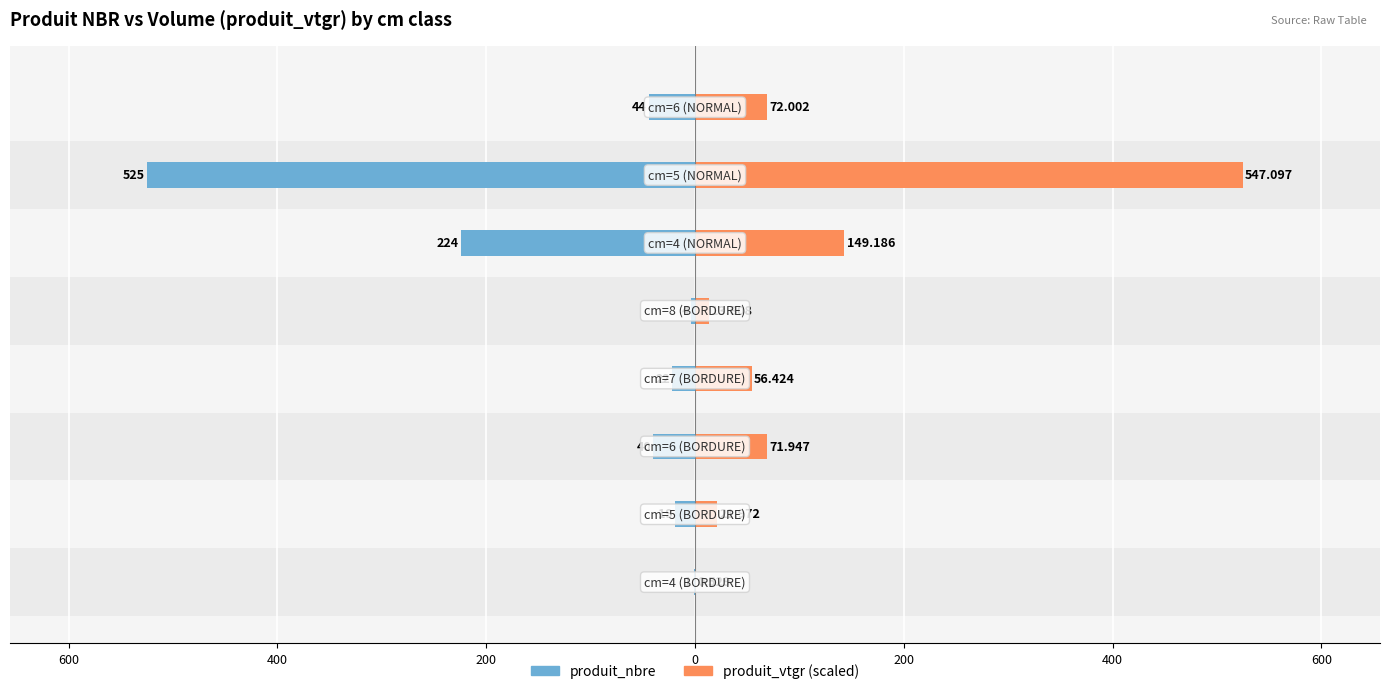

What are all the series names shown in the legend?

produit_nbre, produit_vtgr